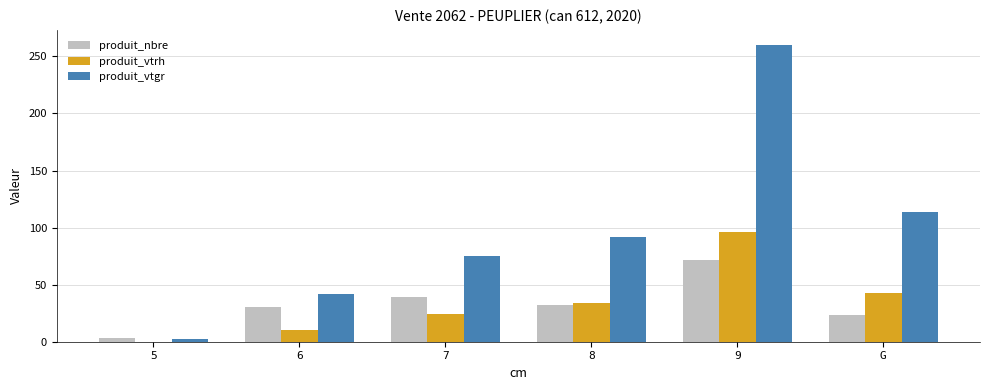

Which series changed the most between 5 and 7?

produit_vtgr